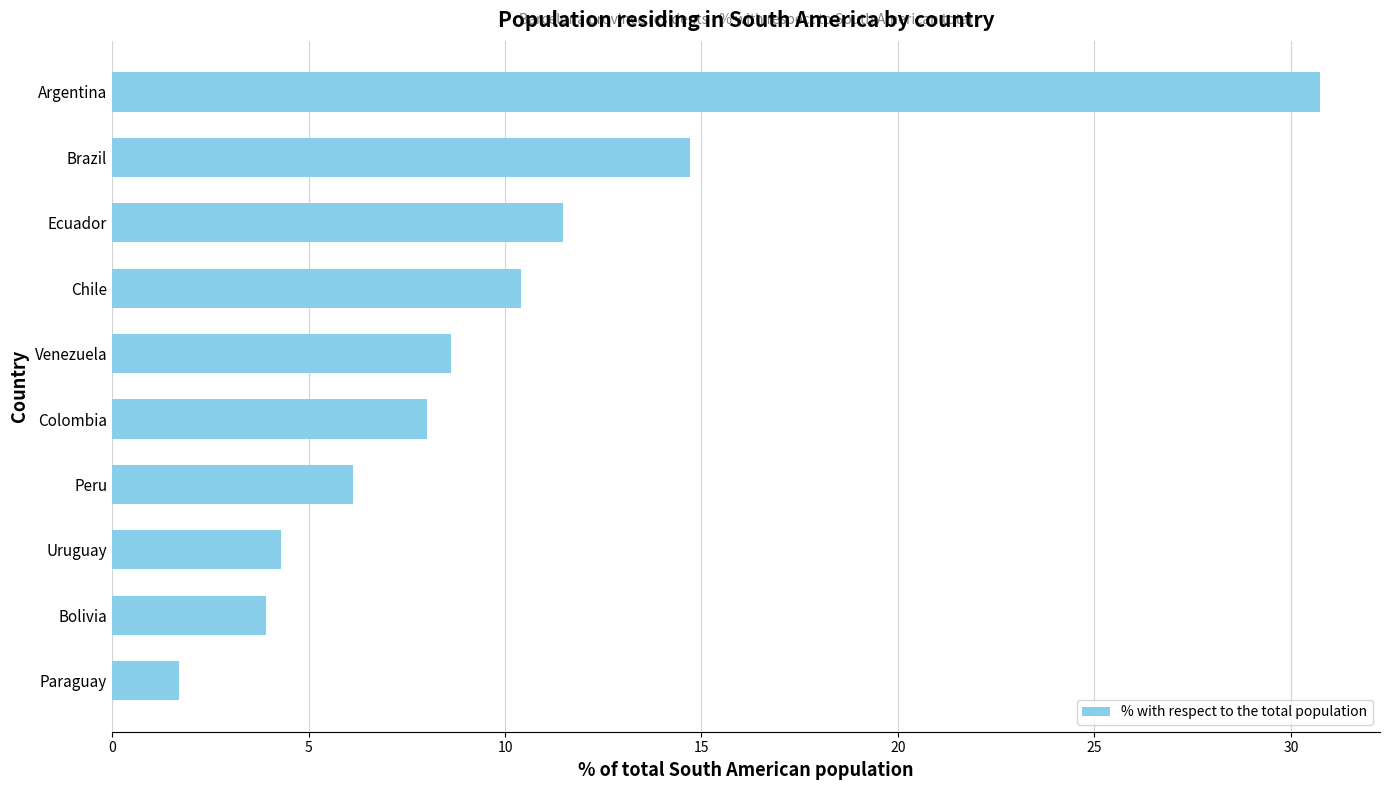

At which category does the chart reach its minimum across all series?

Paraguay